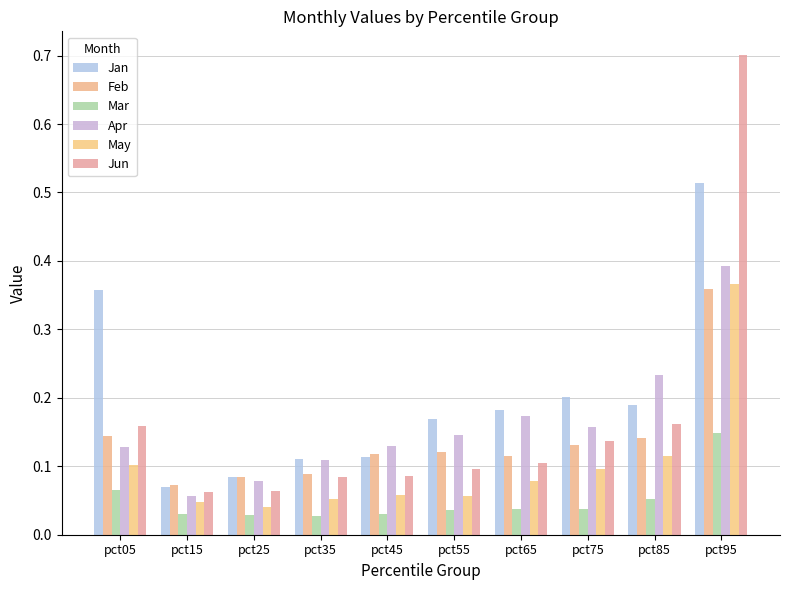

How many categories are shown in the chart?

10